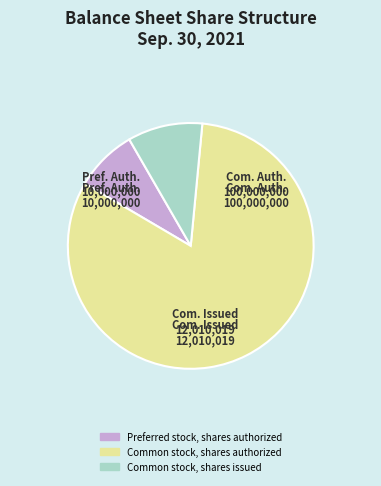

How many slices are in this pie chart?

3